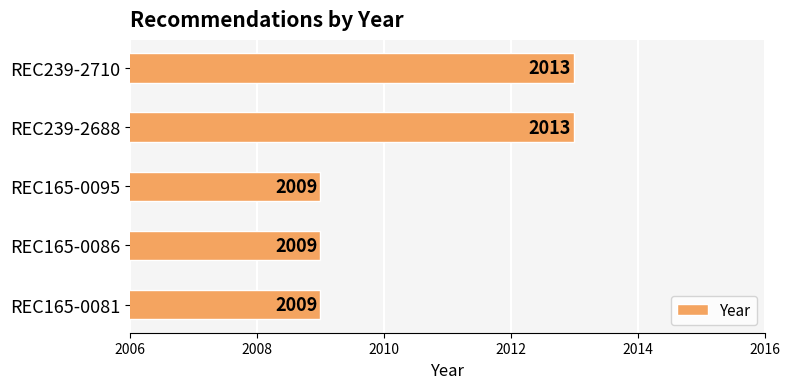

Is it true that the value at REC165-0081 is 3595?

False